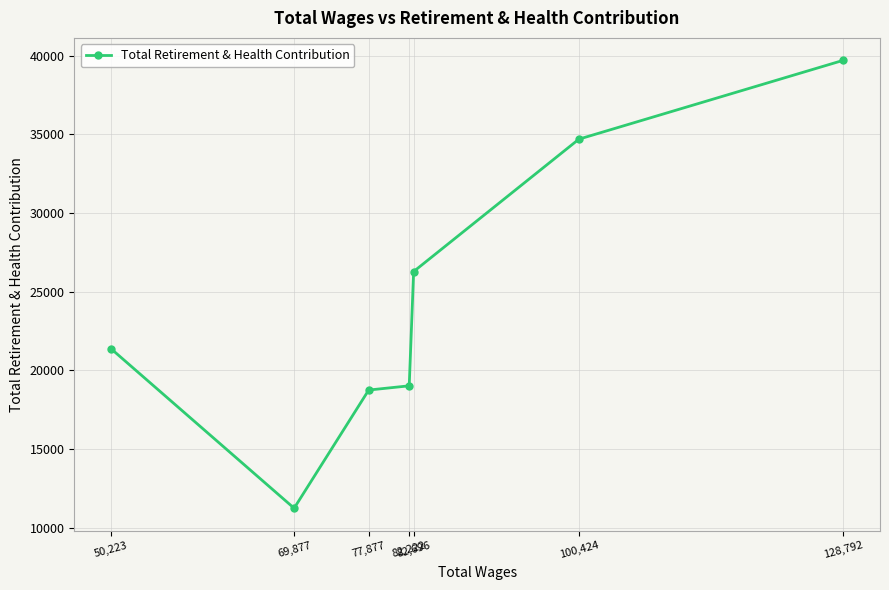

Between 100,424 and 69,877, which is larger?

100,424